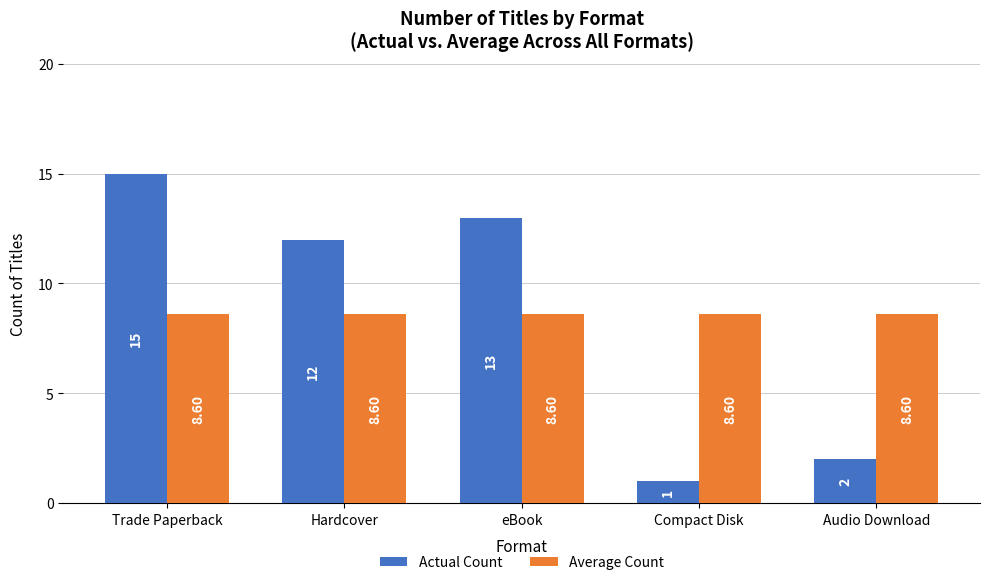

List the labels in order of Actual Count value, largest first.

Trade Paperback, eBook, Hardcover, Audio Download, Compact Disk